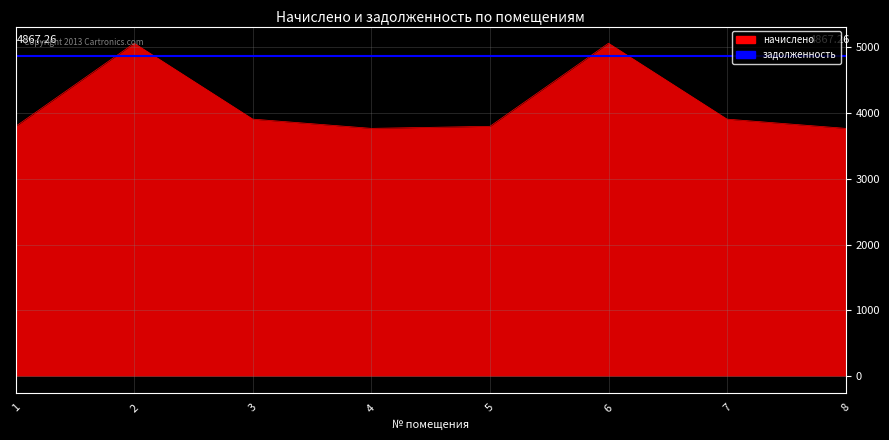

The chart shows a value of 6241.9 at 7. True or false?

False